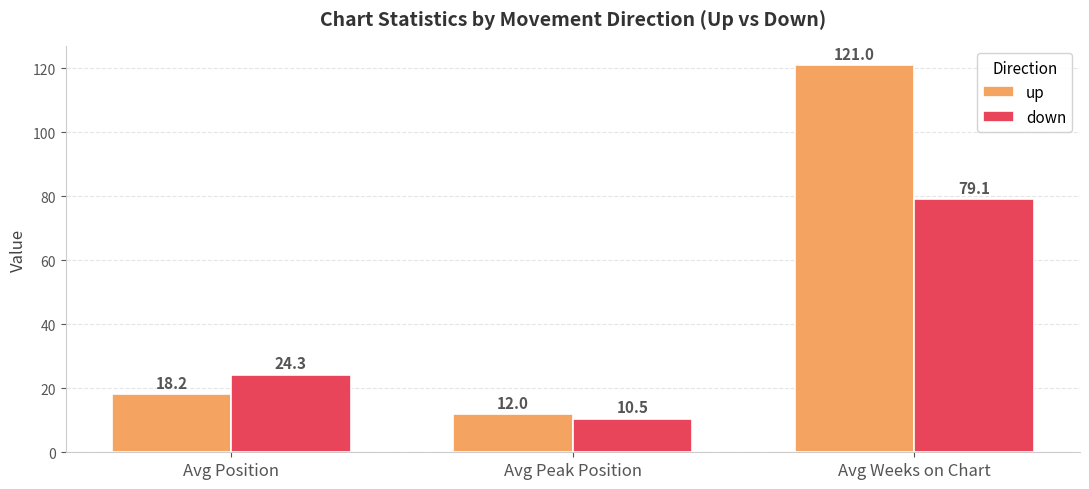

Reading left to right, transcribe all the data shown in this chart.

up: Avg Position=18.2	Avg Peak Position=12.0	Avg Weeks on Chart=121.0
down: Avg Position=24.3	Avg Peak Position=10.5	Avg Weeks on Chart=79.1